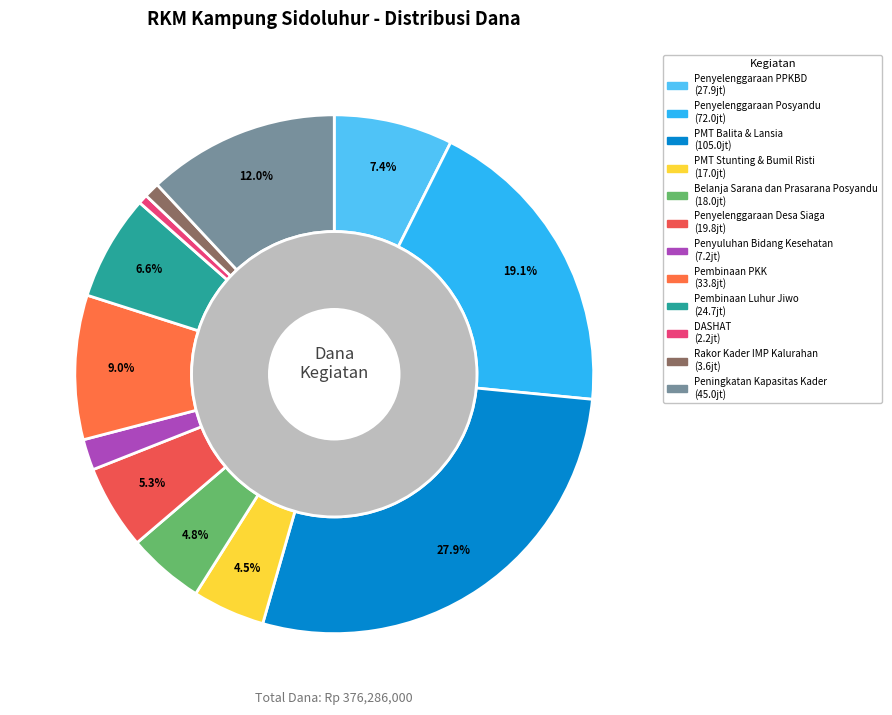

True or false: Peningkatan Kapasitas Kader accounts for 12% of the total.

True